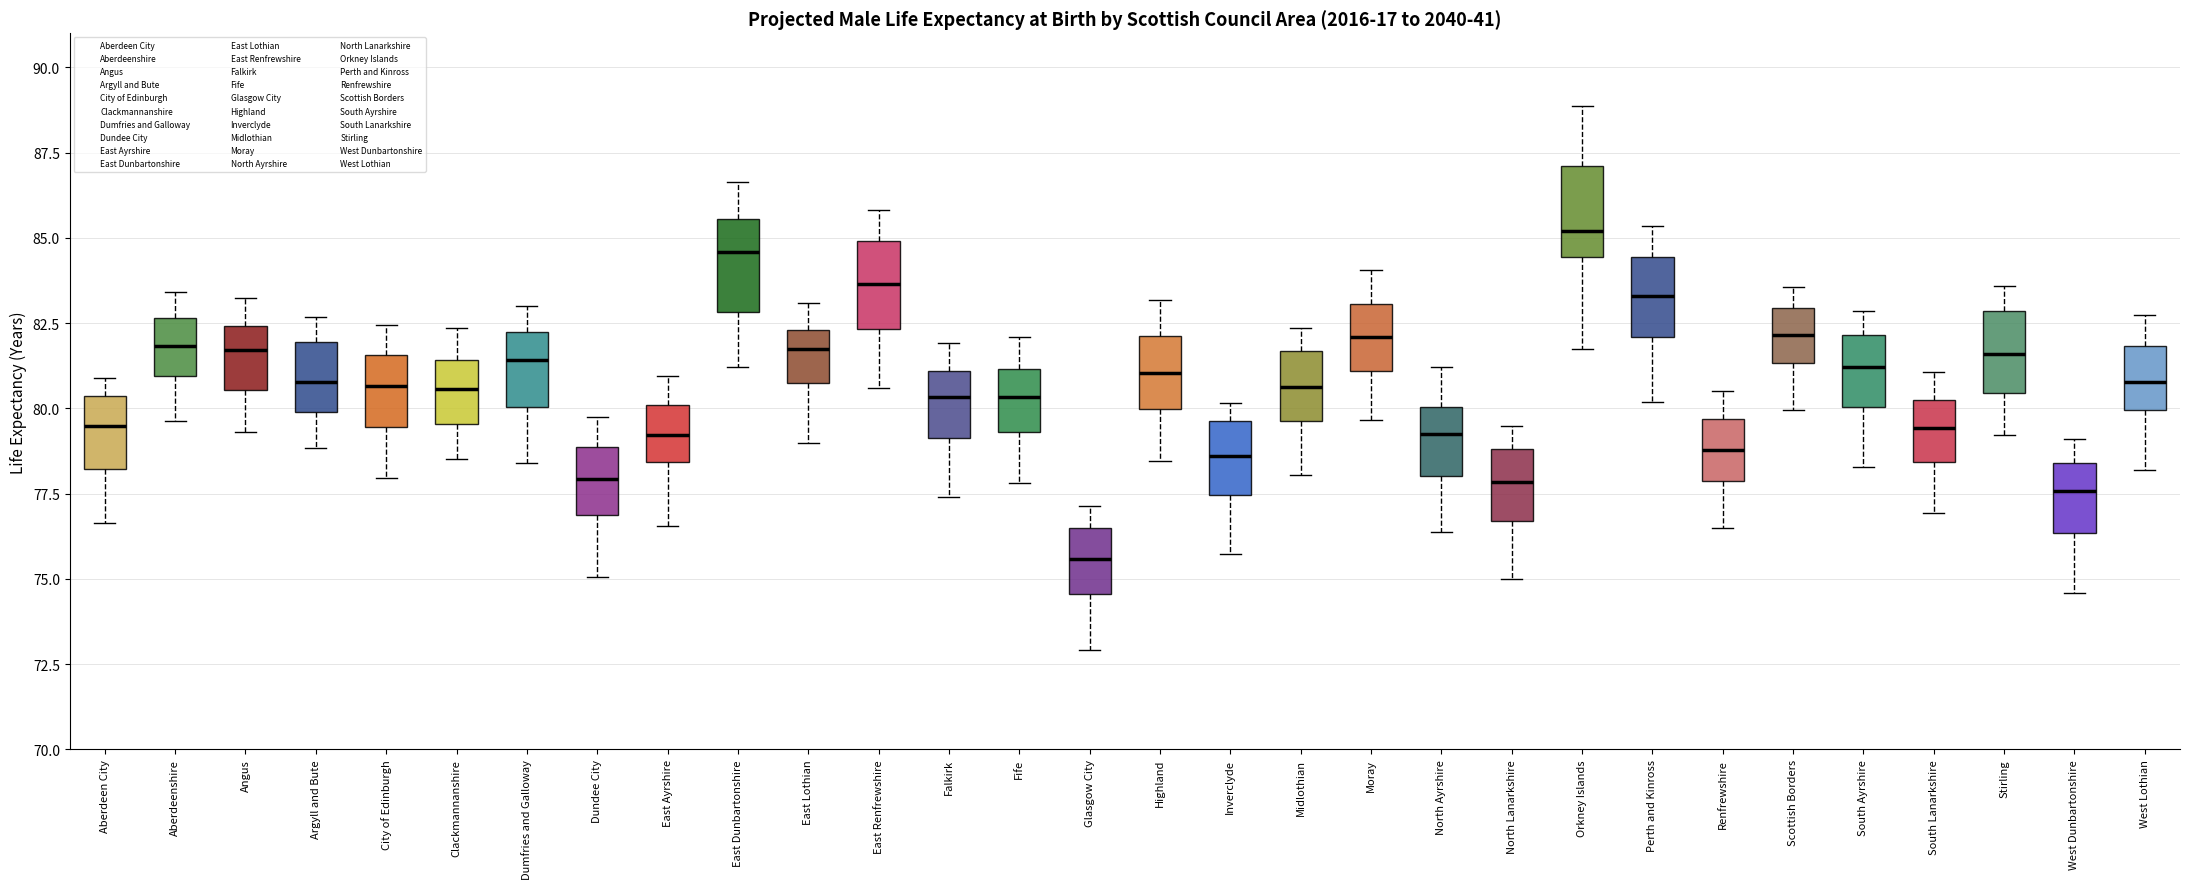

Which box has the lowest median line?

Glasgow City